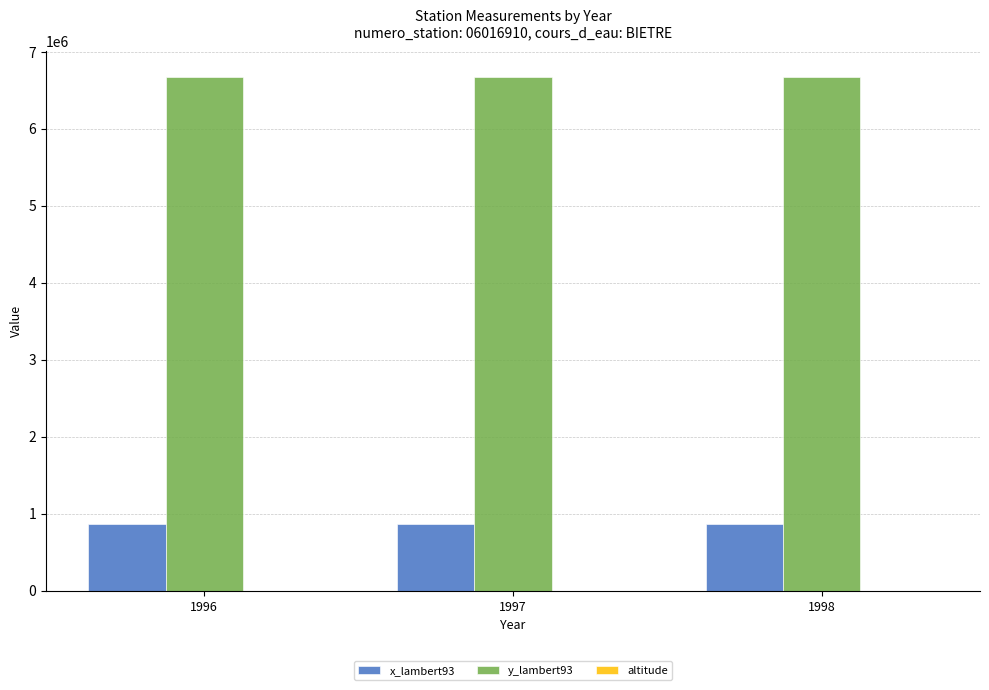

Which series has the largest total across all categories?

y_lambert93